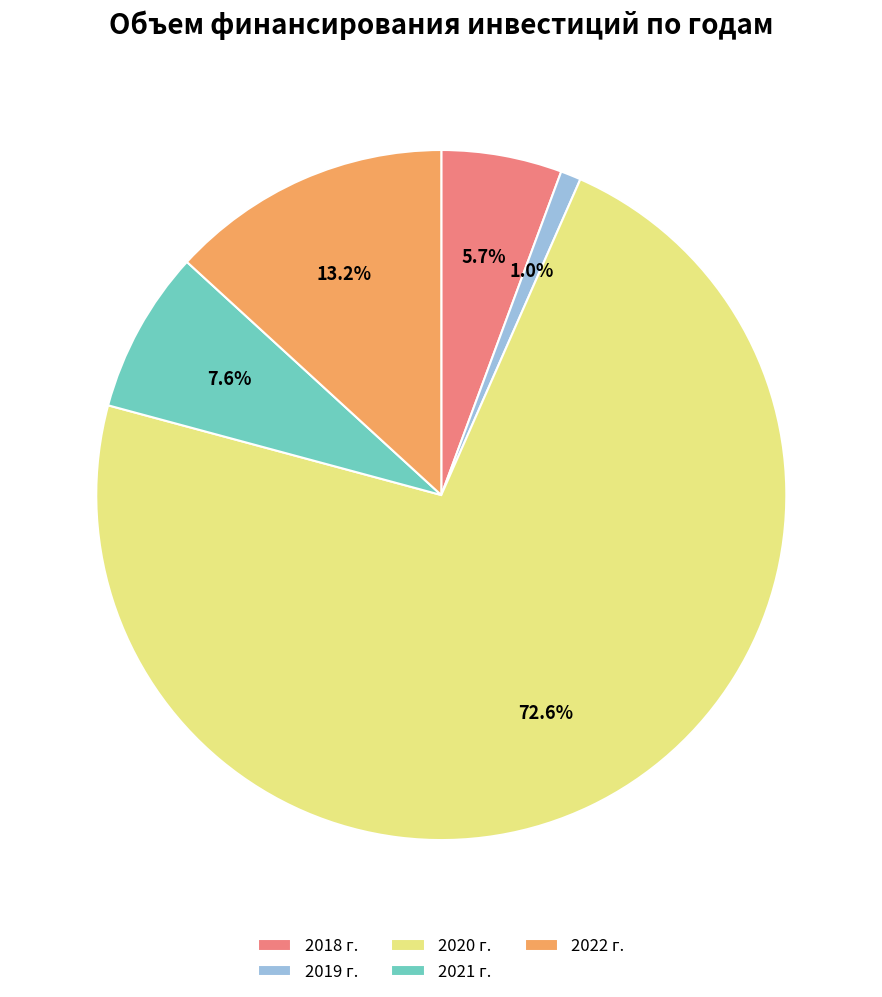

Does 2020 г. represent more than half of the total?

Yes